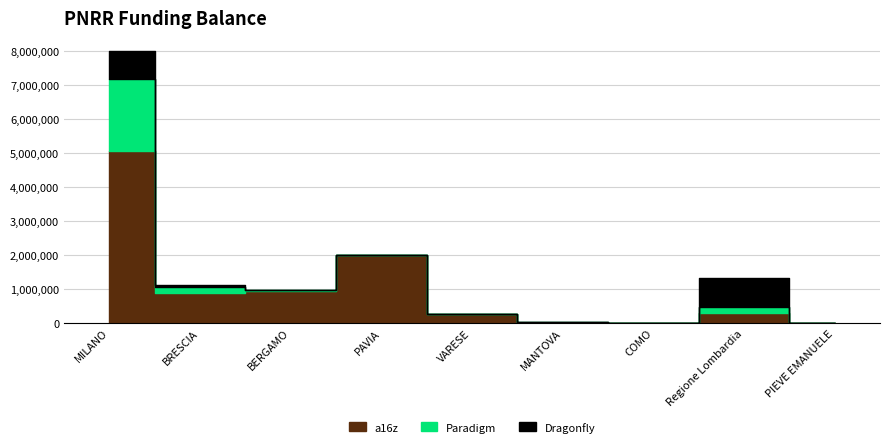

How many interior local peaks does the a16z series have?

2